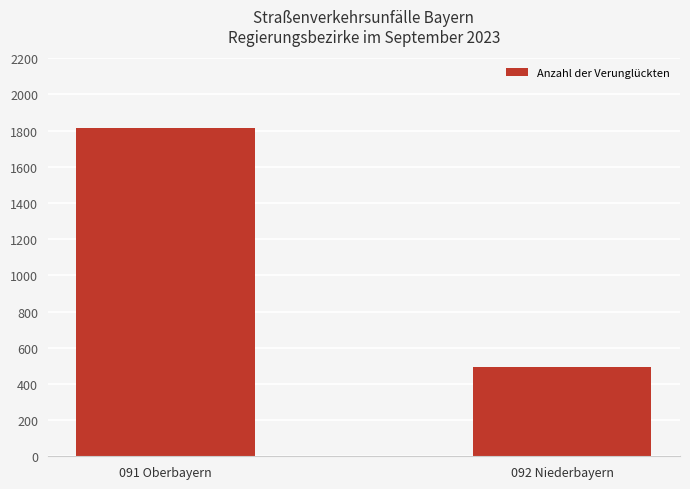

The chart shows a value of 873 at 092 Niederbayern. True or false?

False